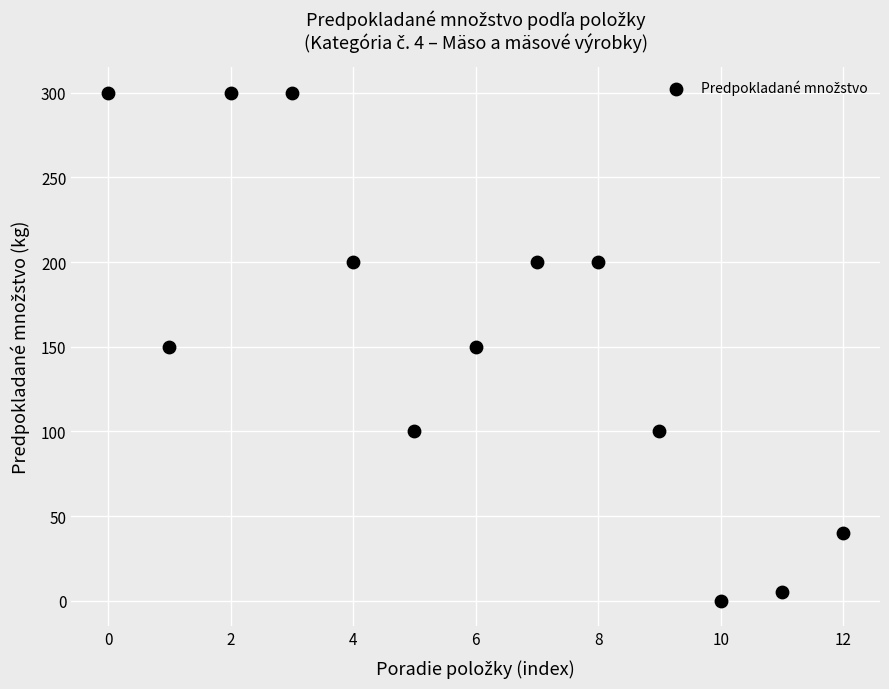

What is the range of Y values (max minus min)?

300